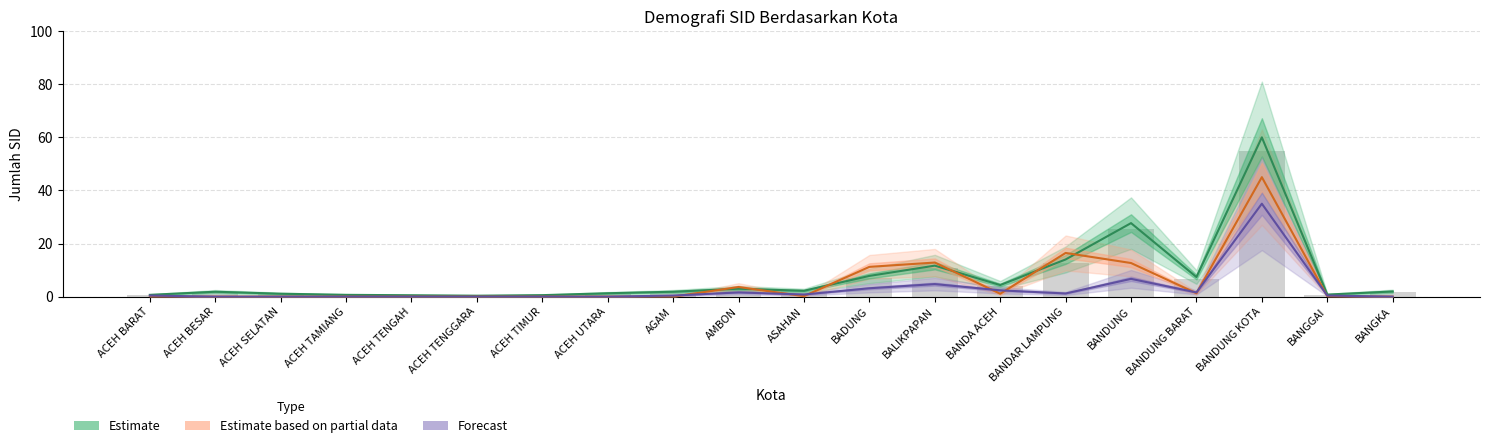

What is the maximum value shown in the chart?

60.0